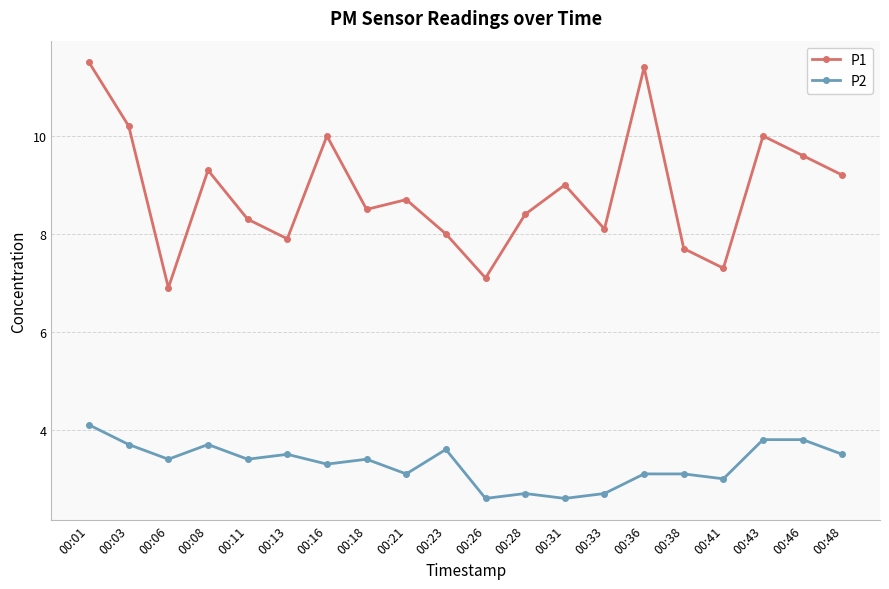

Reading left to right, what are all the values shown in this chart?

P1: 11.5	10.2	6.9	9.3	8.3	7.9	10.0	8.5	8.7	8.0	7.1	8.4	9.0	8.1	11.4	7.7	7.3	10.0	9.6	9.2
P2: 4.1	3.7	3.4	3.7	3.4	3.5	3.3	3.4	3.1	3.6	2.6	2.7	2.6	2.7	3.1	3.1	3.0	3.8	3.8	3.5